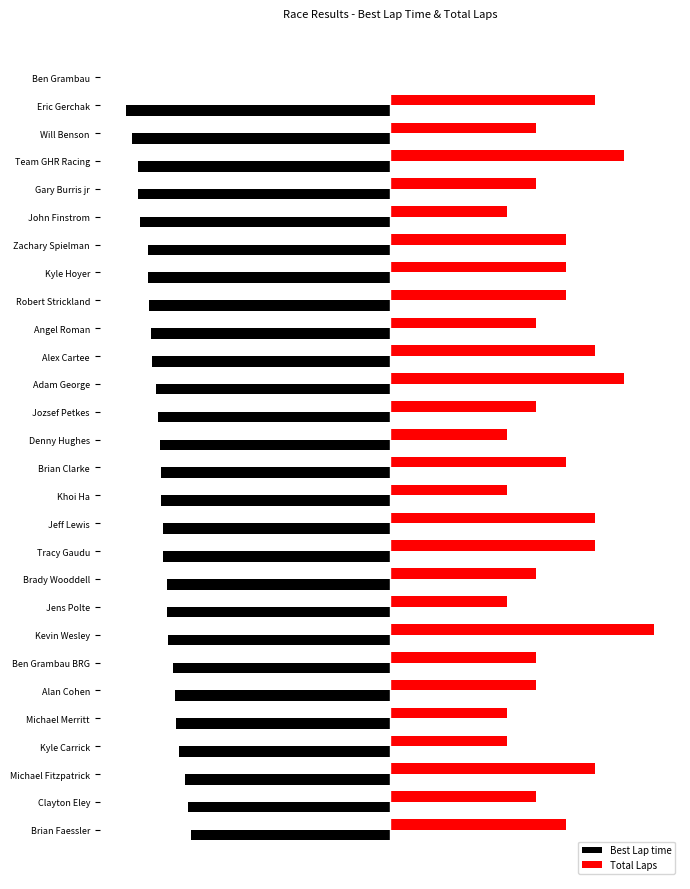

What is the average value of the Best Lap time series?

-121.3